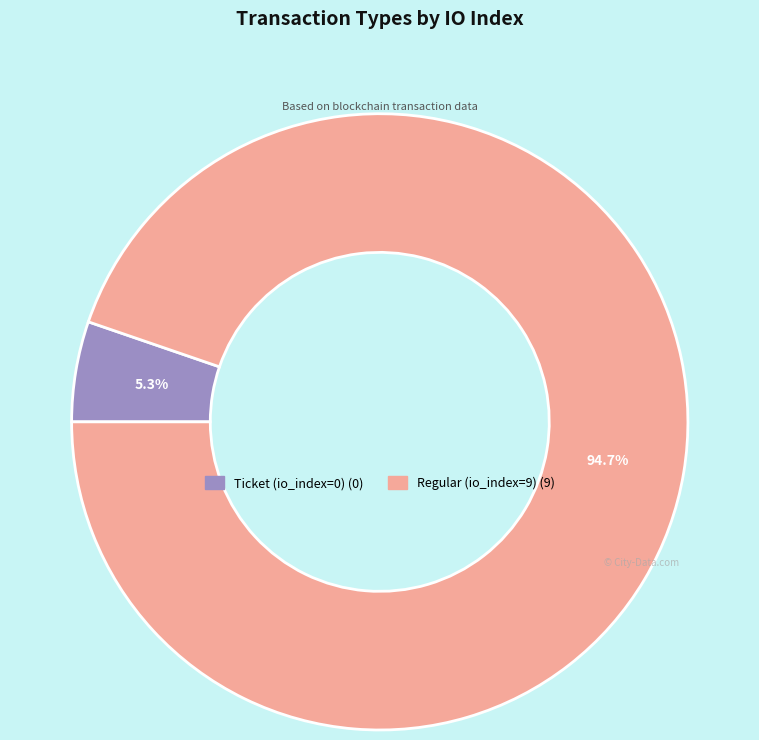

What percentage do Ticket (io_index=0) and Regular (io_index=9) together represent?

100.0%